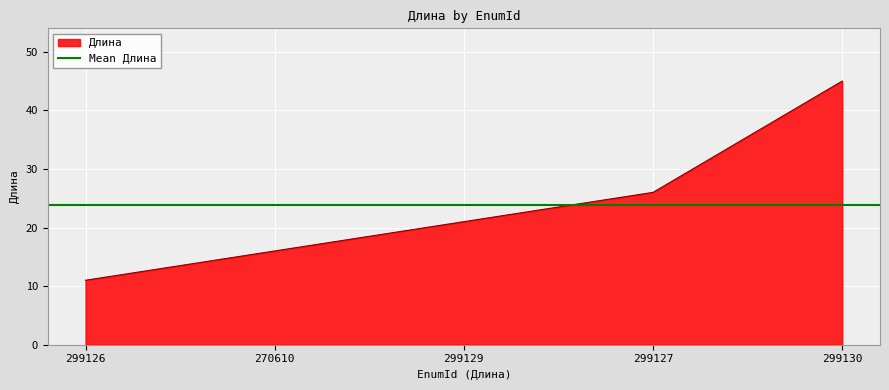

What is the sum of all values?

119